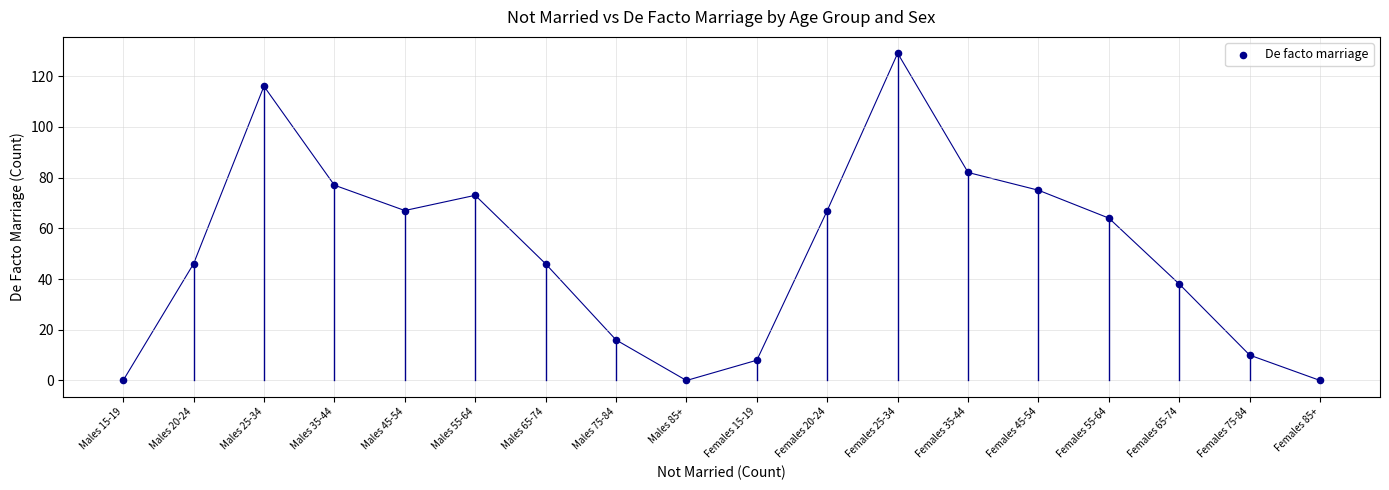

What is the range of Y values (max minus min)?

129